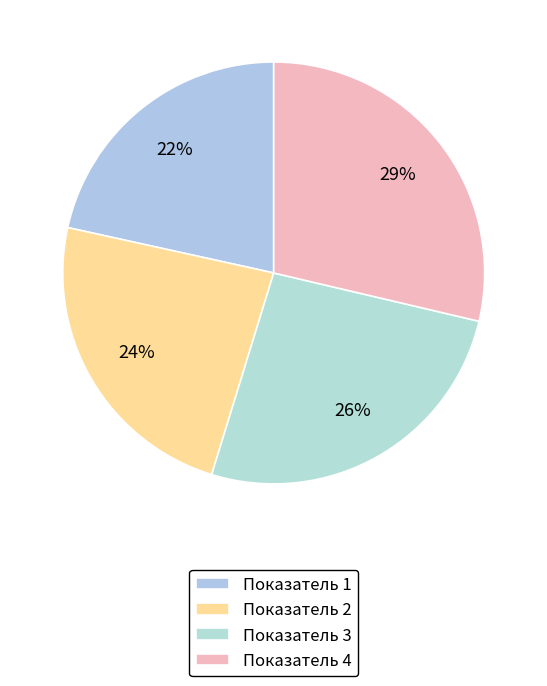

To the nearest percent, what portion does Показатель 1 represent?

22%